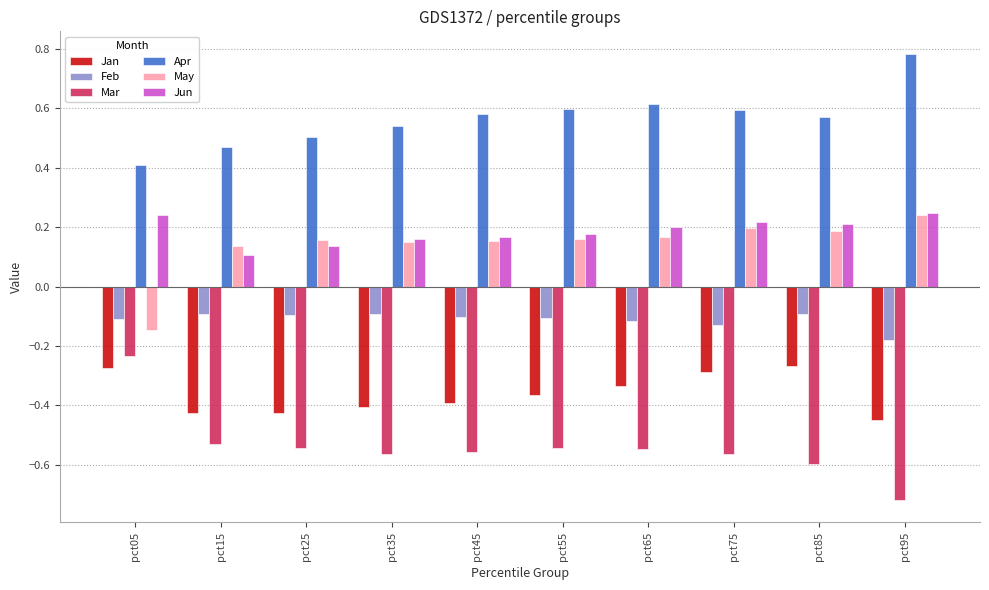

Which series has the largest range (max minus min)?

Mar